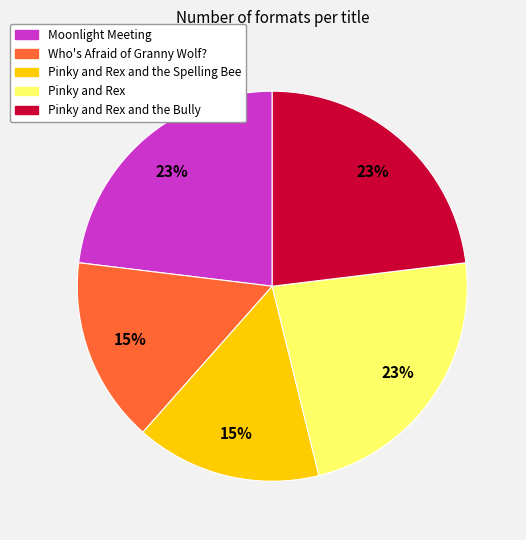

To the nearest percent, what is the average slice percentage?

20%